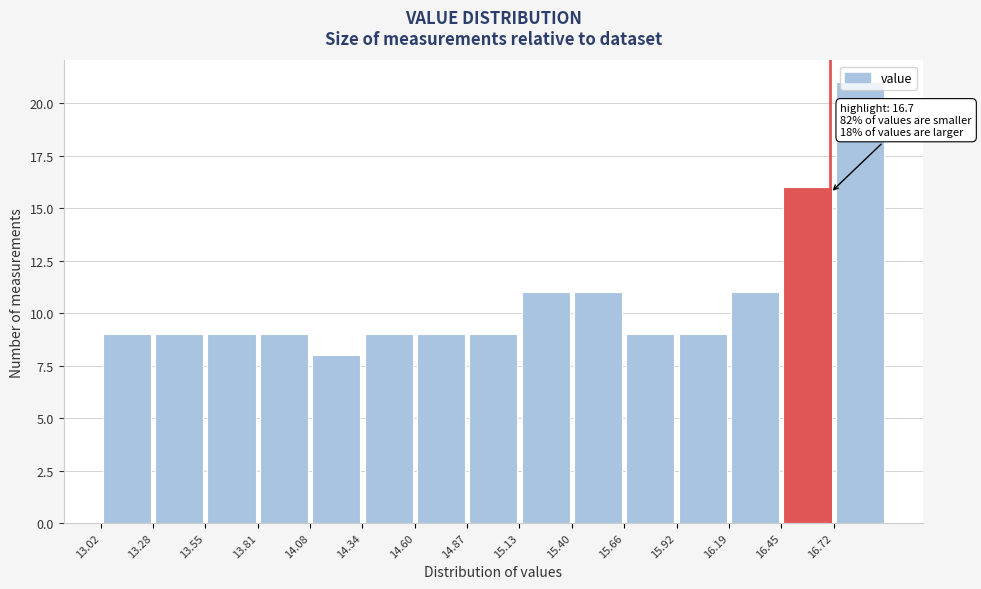

Over which range of the x-axis is the bar tallest?

16.70 to 17.00